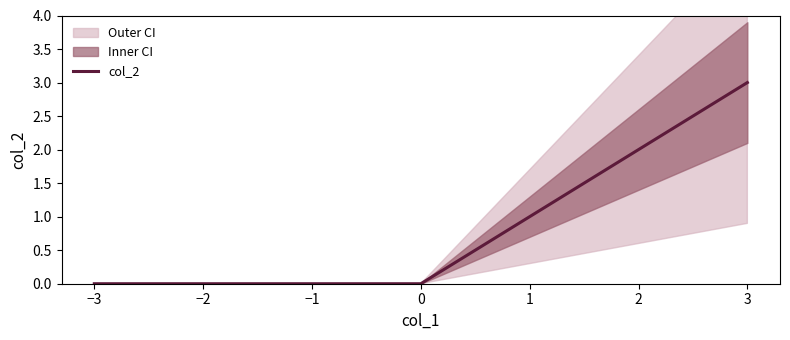

True or false: the data shows 0 at 1.

False